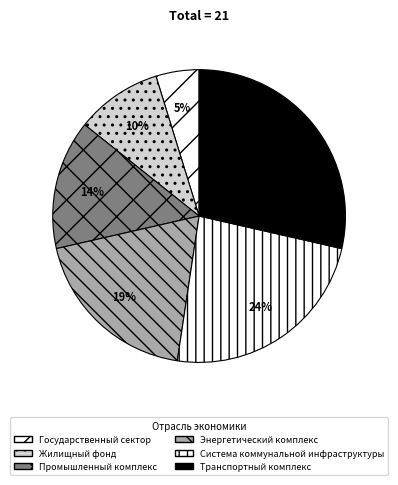

Count the number of slices in the pie.

6